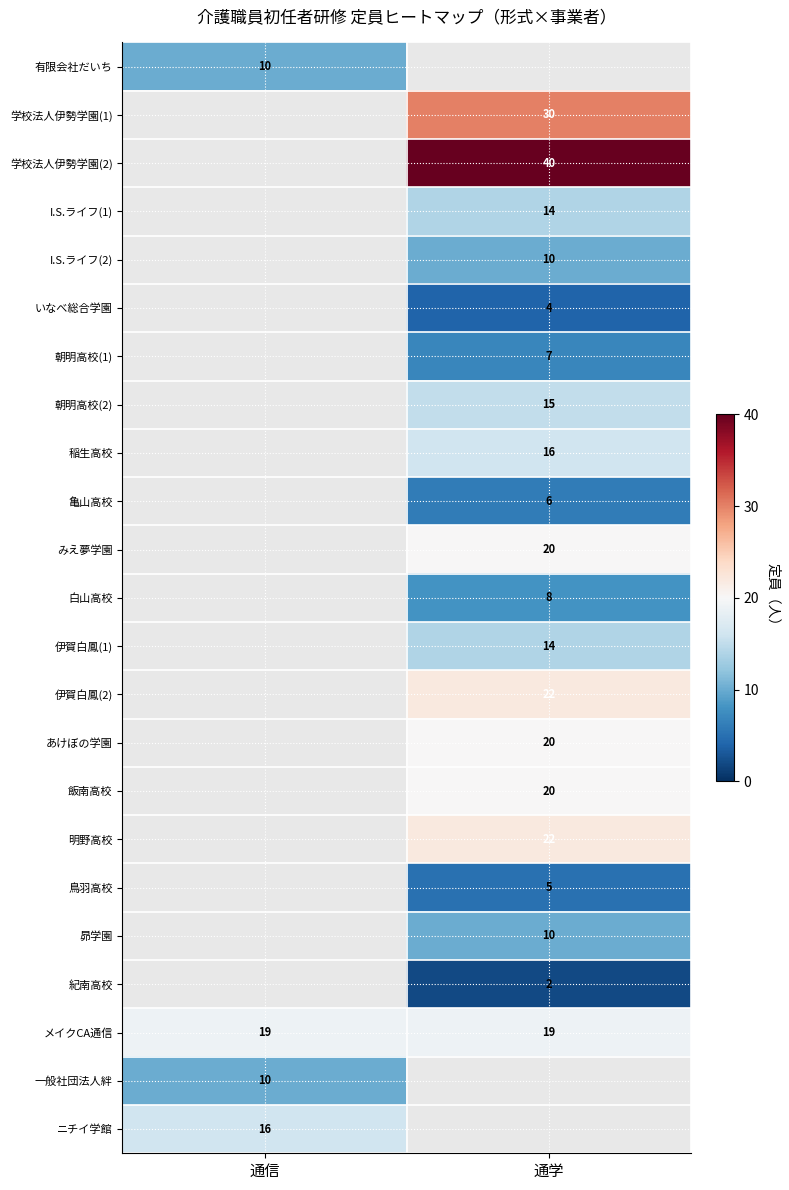

What is the average value of the メイクCA通信 series?

19